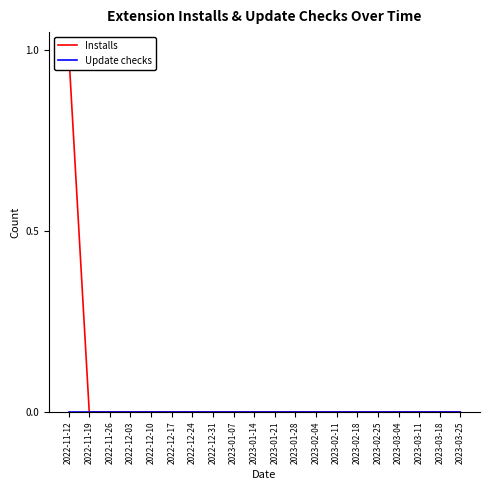

The Installs series shows 0 at 2022-11-19. True or false?

True